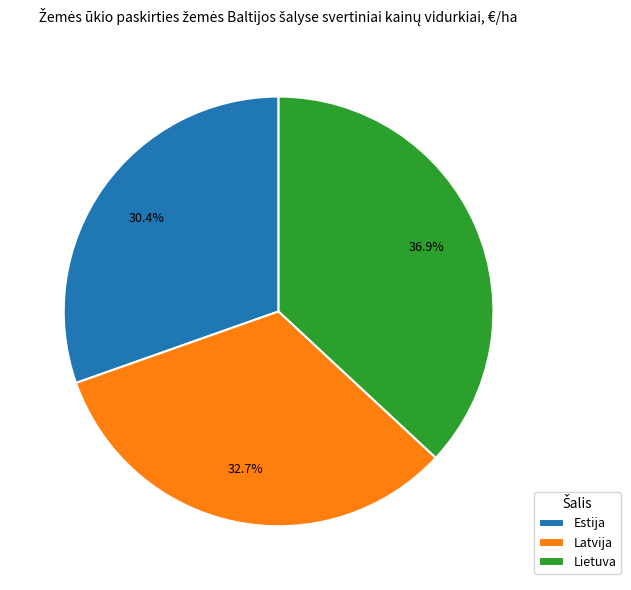

What percentage do Lietuva and Estija together represent?

67.3%